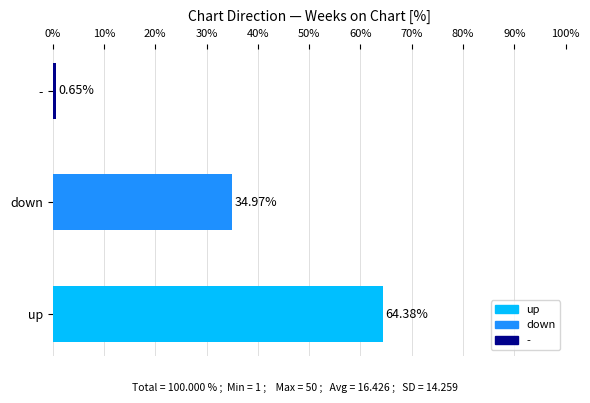

What is the average value?

33.3